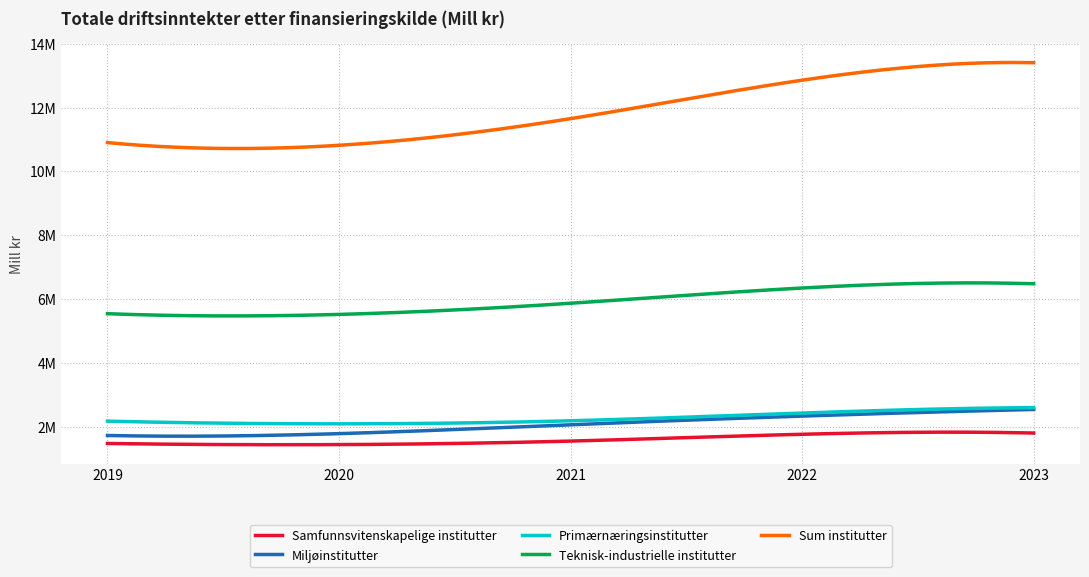

At which category is the sum across all series the highest?

2023